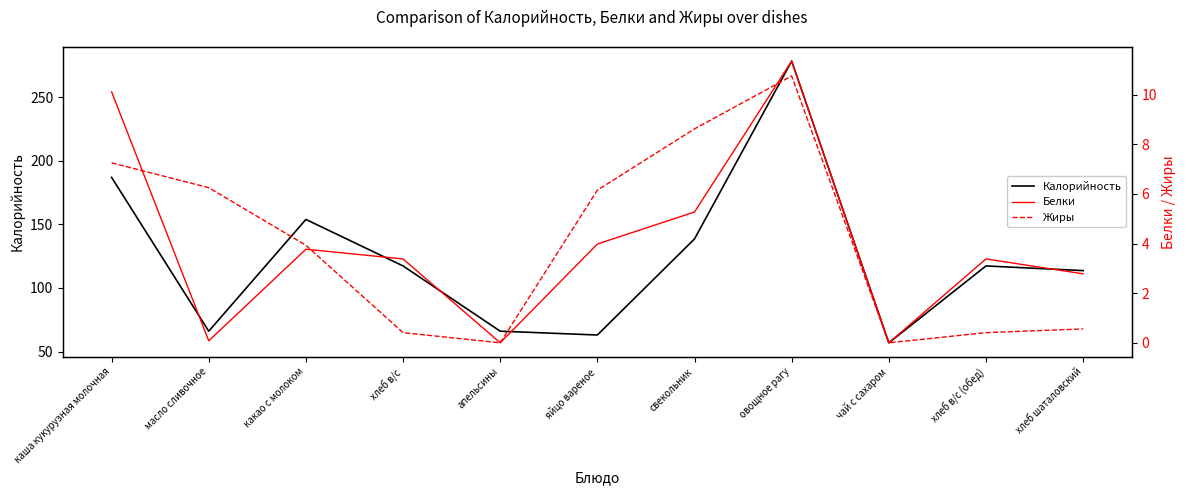

Between which two adjacent categories do Белки and Жиры first intersect?

каша кукурузная молочная and масло сливочное